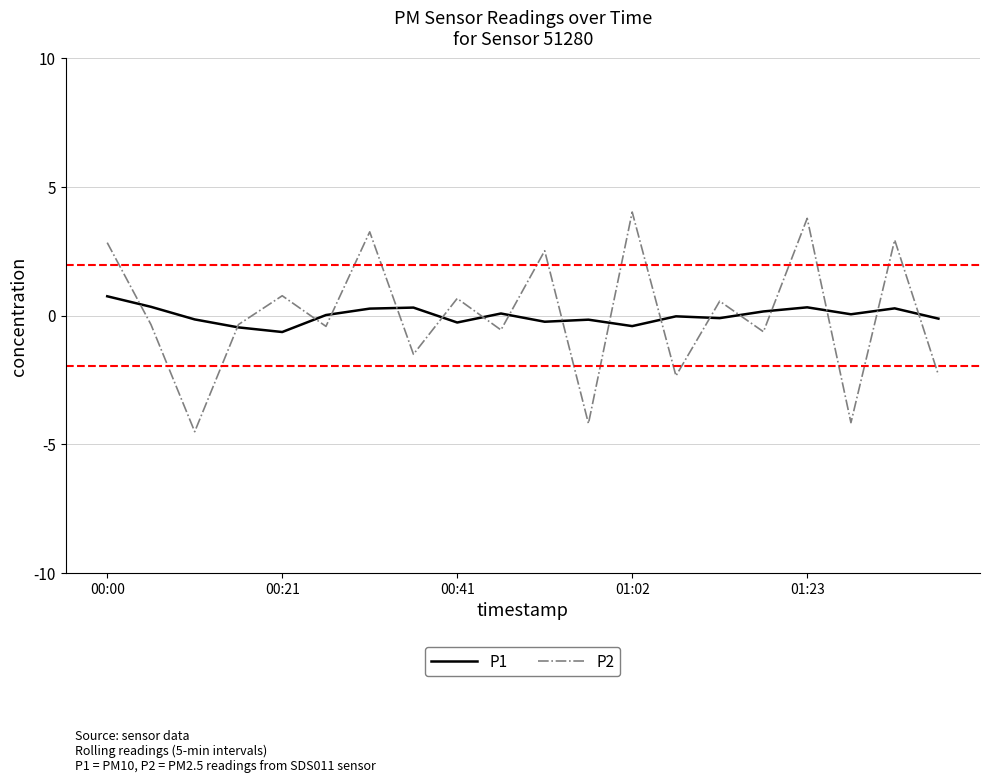

What is the highest value of the P1 series?

0.8